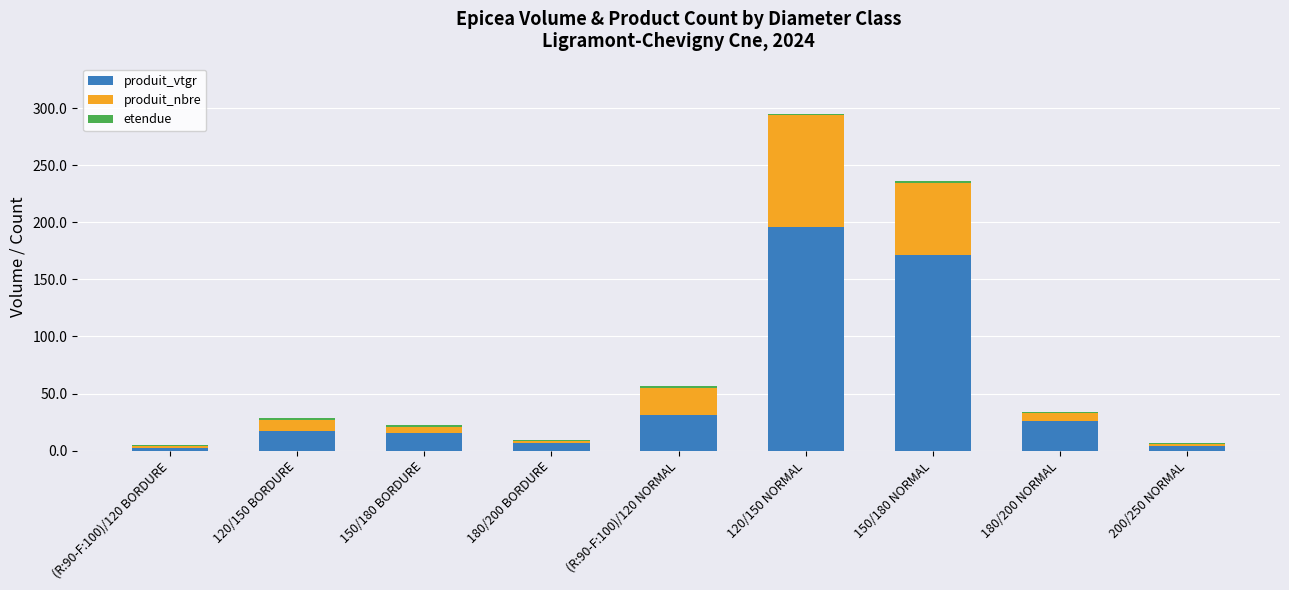

At which category is the sum across all series the highest?

120/150 NORMAL